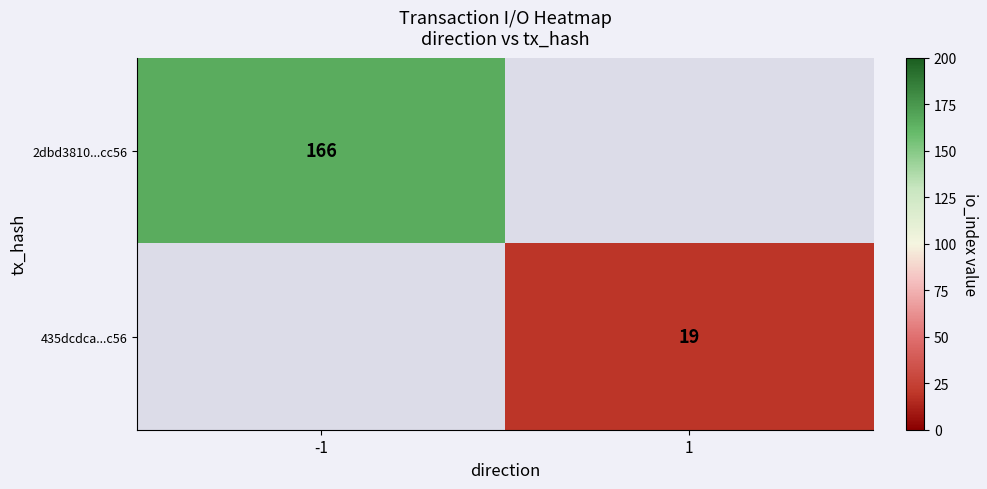

The value of 435dcdca...c56 at 1 is 30. True or false?

False